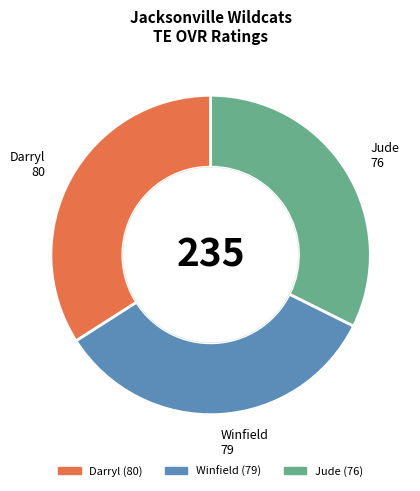

How many segments does this pie chart have?

3